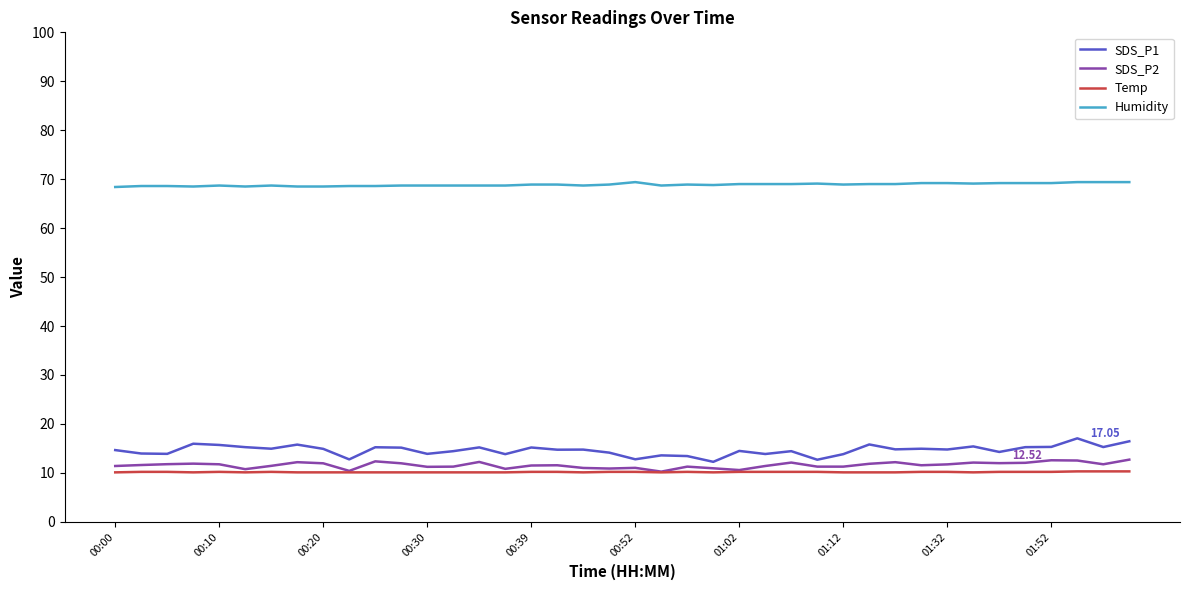

True or false: Humidity and SDS_P2 intersect in this chart.

False